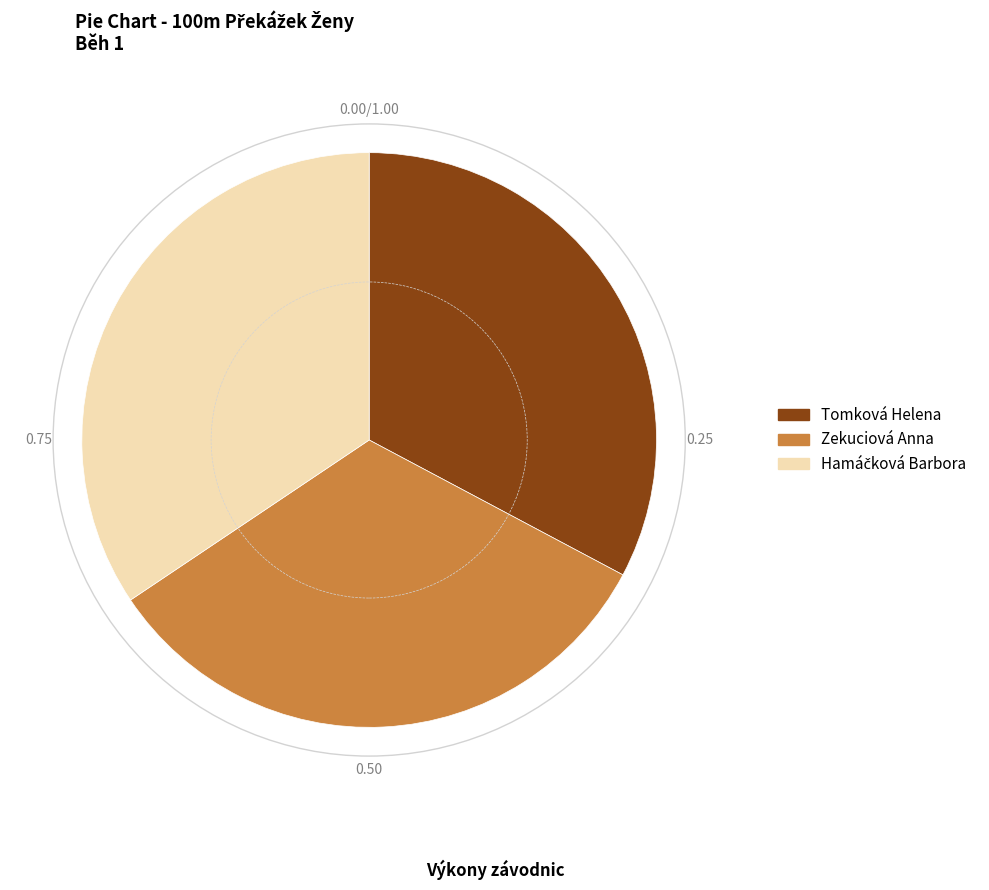

Do Tomková Helena and Zekuciová Anna together represent more than half of the pie?

Yes